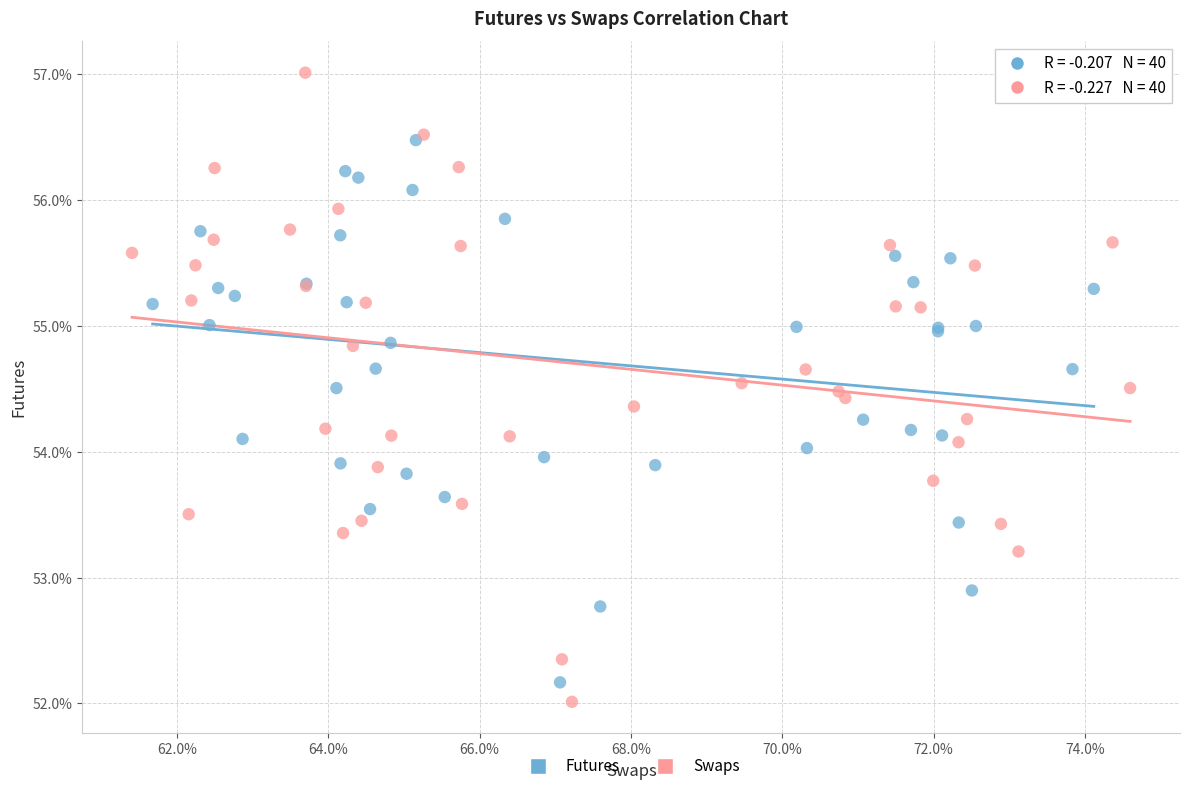

What are all the series names shown in the legend?

Futures, Swaps